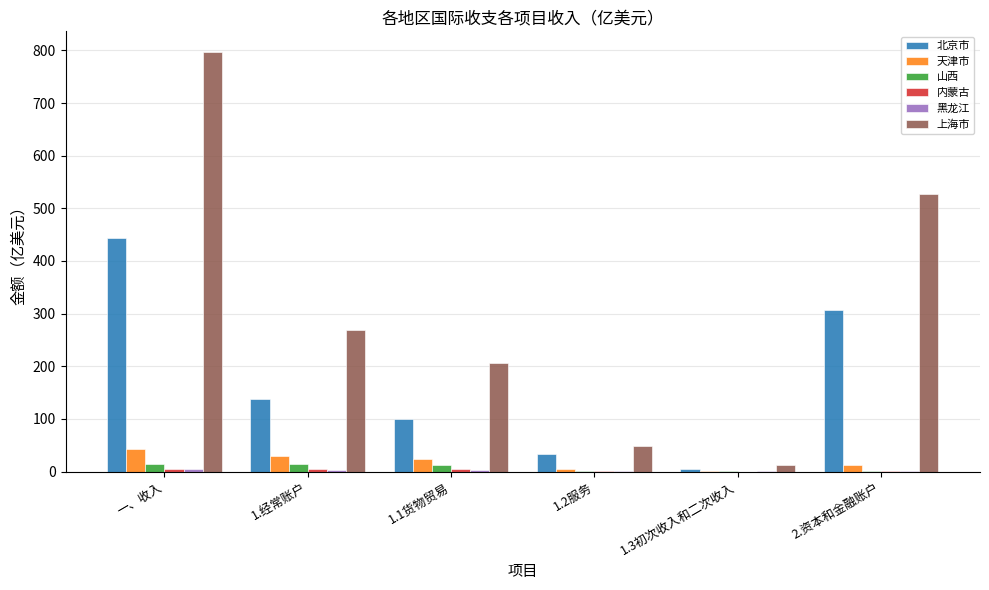

Which series has the largest total across all categories?

上海市